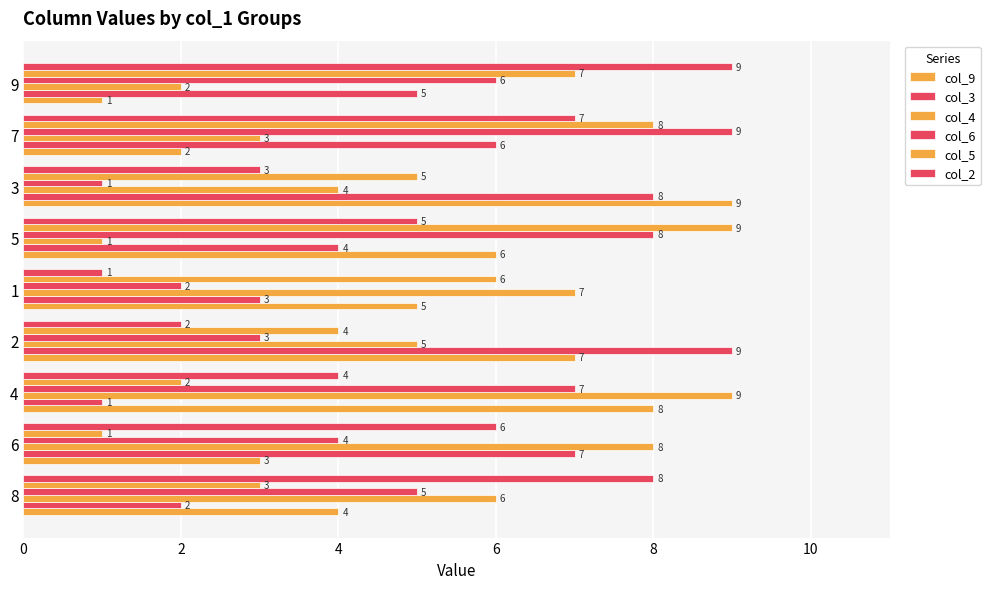

How many series are shown in this chart?

6